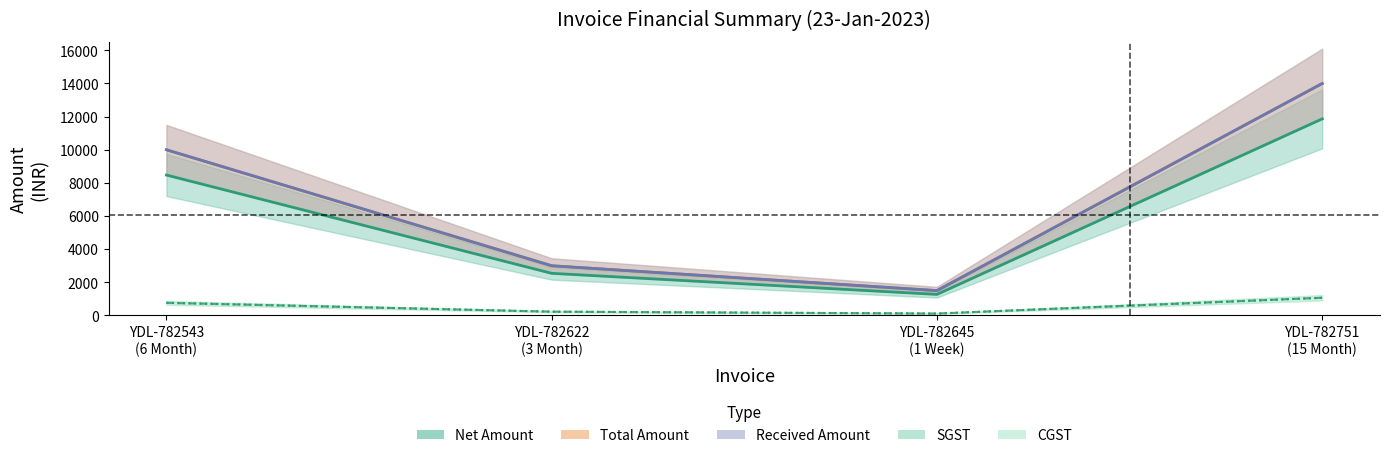

What is the value of the CGST point at the 1st from the left?

762.7